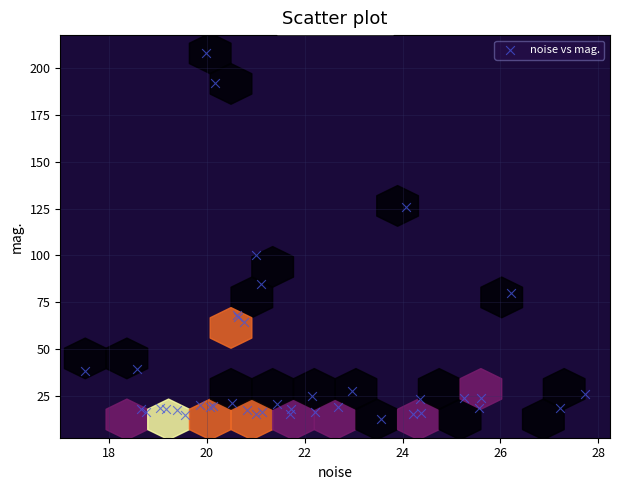

What Y value in the scatter plot is closest to 110?

100.2